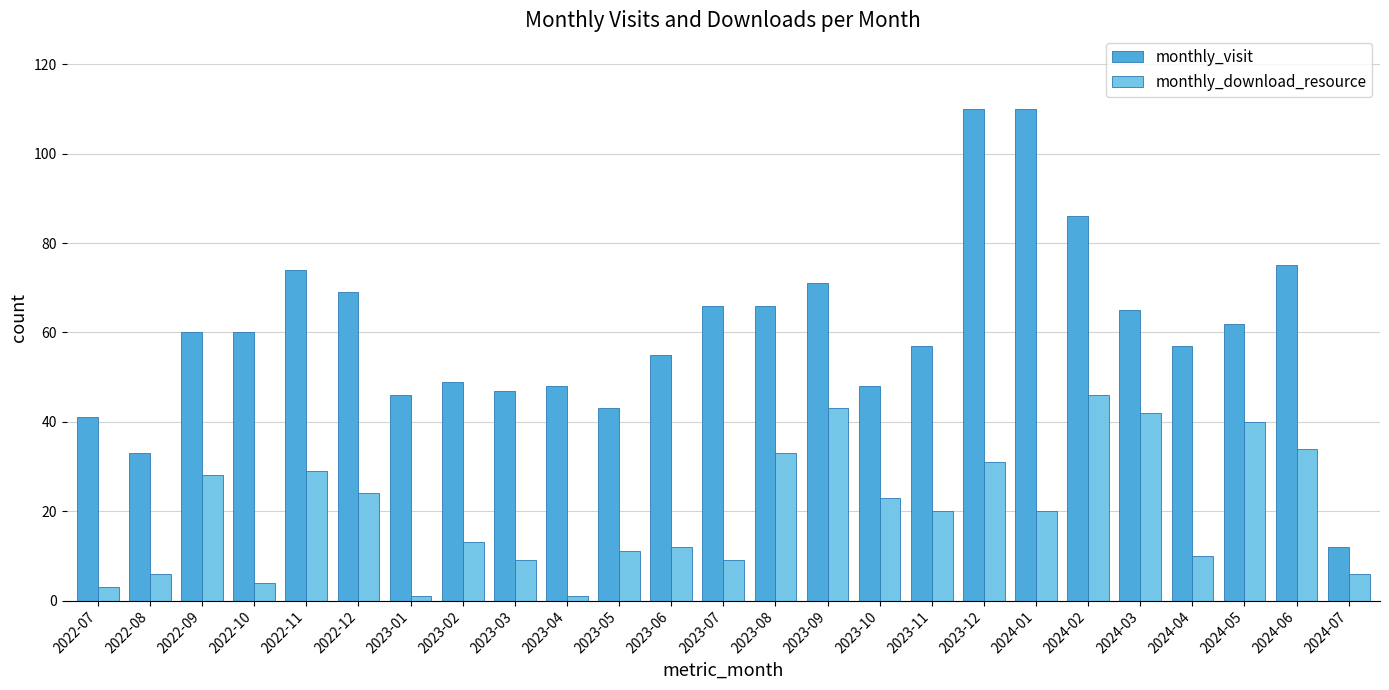

Is the value of monthly_visit at 2023-04 greater than the value of monthly_download_resource at 2023-11?

Yes